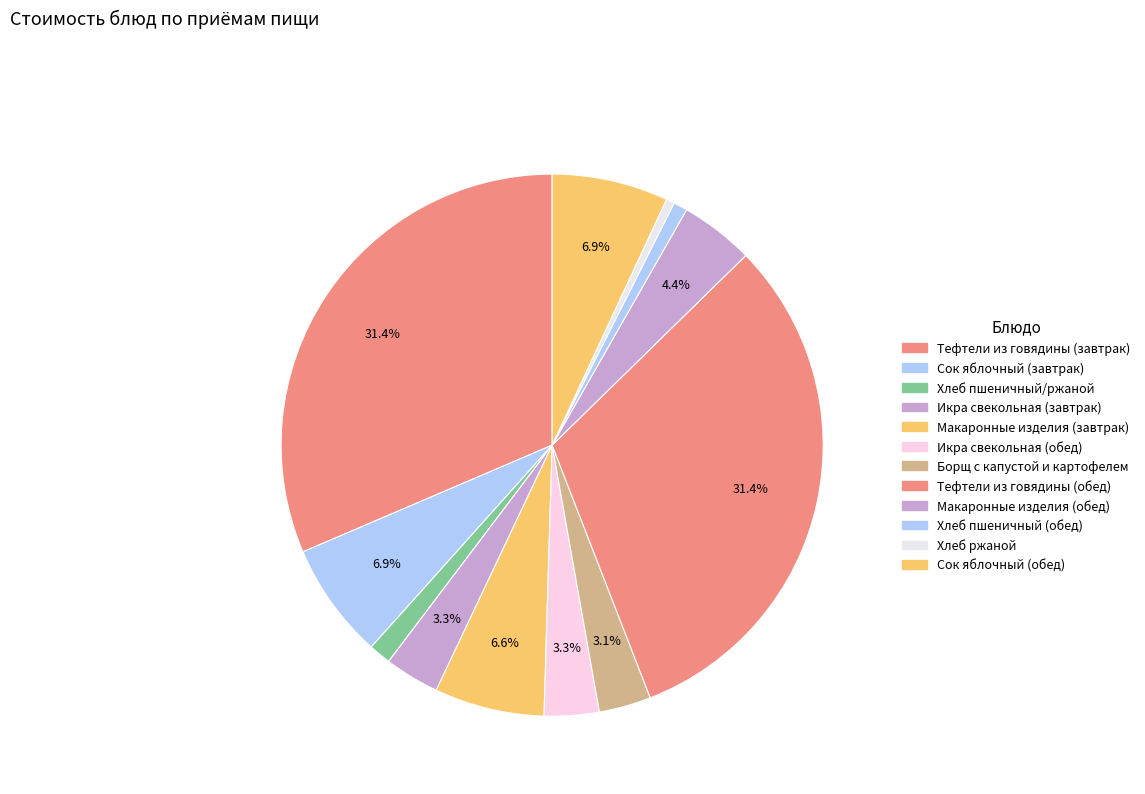

To the nearest percent, what portion does Икра свекольная (обед) represent?

3%